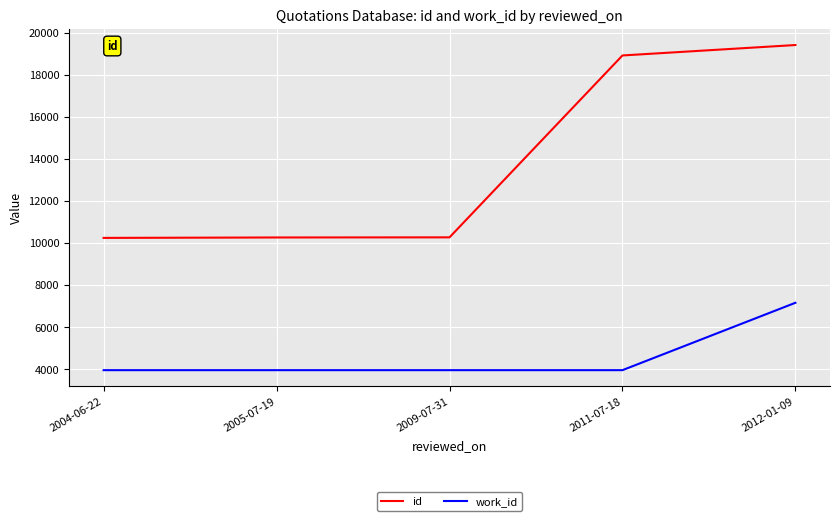

True or false: id has a value of 4517 at 2004-06-22.

False